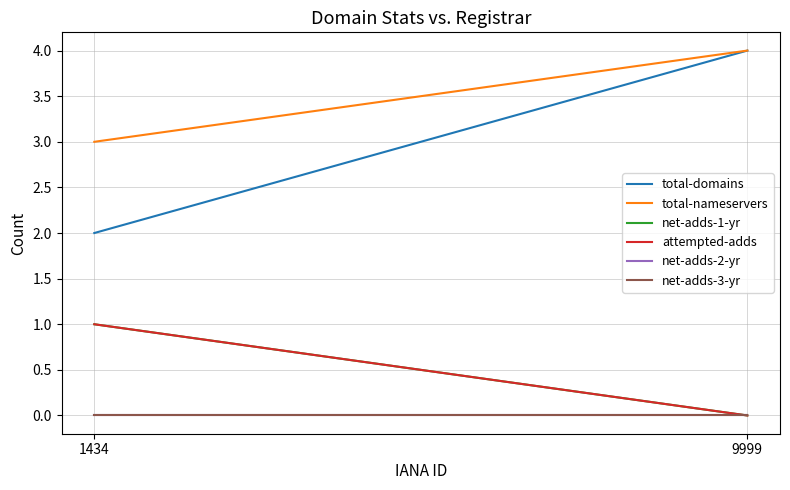

Reading right to left, what are all the values shown in this chart?

total-domains: 4	2
total-nameservers: 4	3
net-adds-1-yr: 0	1
attempted-adds: 0	1
net-adds-2-yr: 0	0
net-adds-3-yr: 0	0